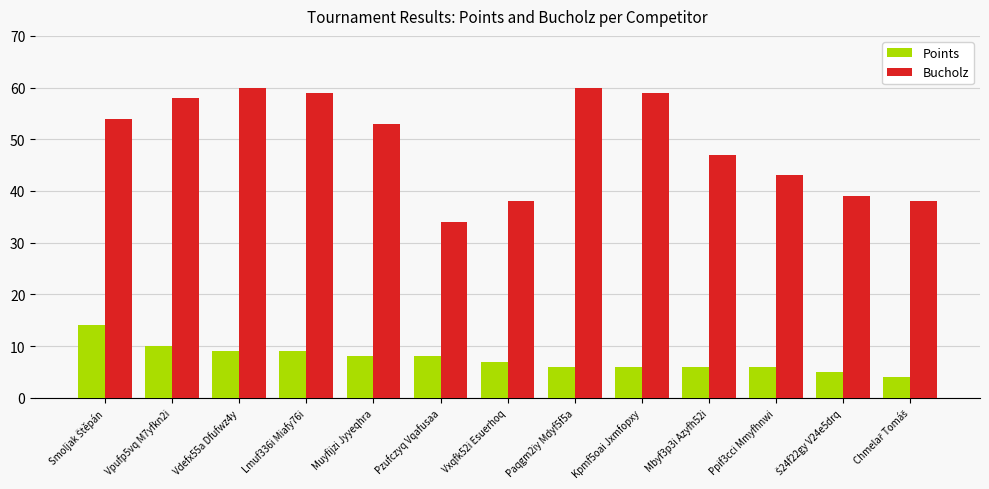

What are all the series names shown in the legend?

Points, Bucholz